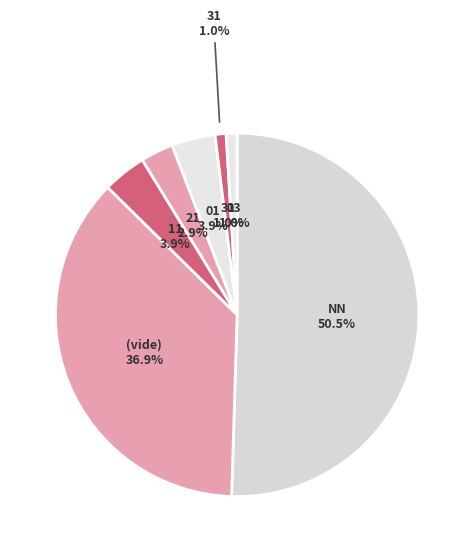

The 51 slice represents 12% of the pie. True or false?

False